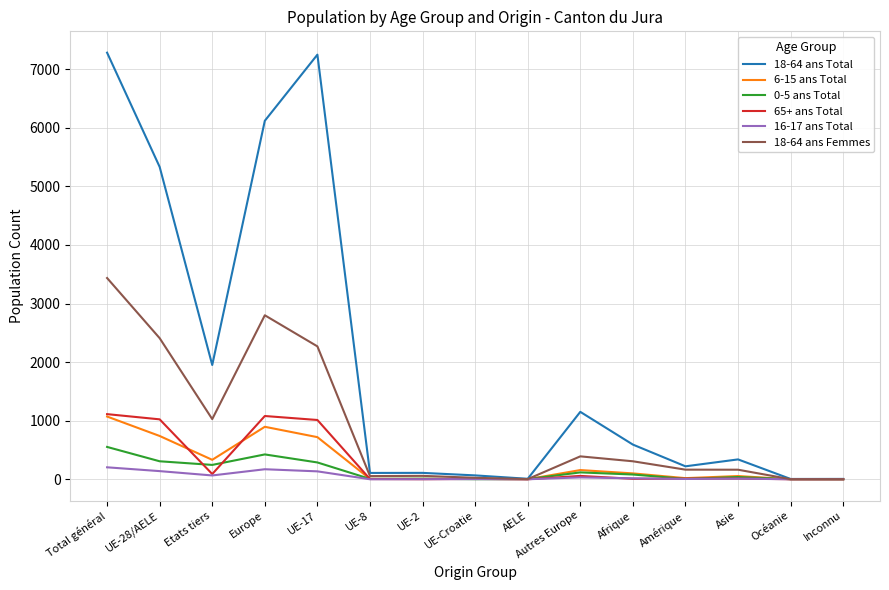

What is the lowest value of the 18-64 ans Femmes series?

1